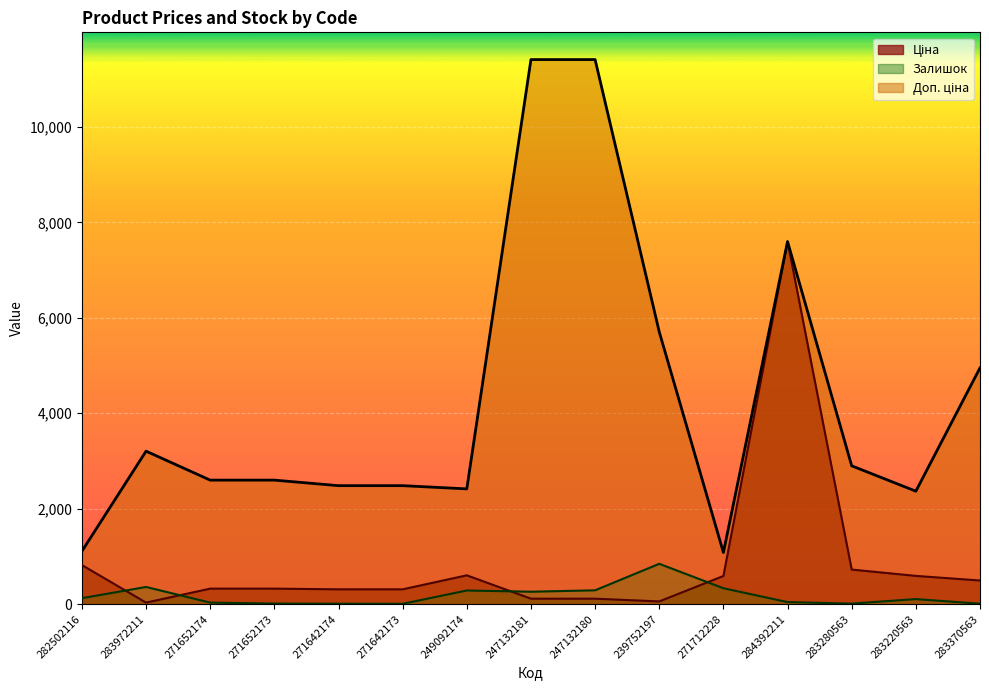

What is the value of the Ціна point at the 1st from the left?

818.5